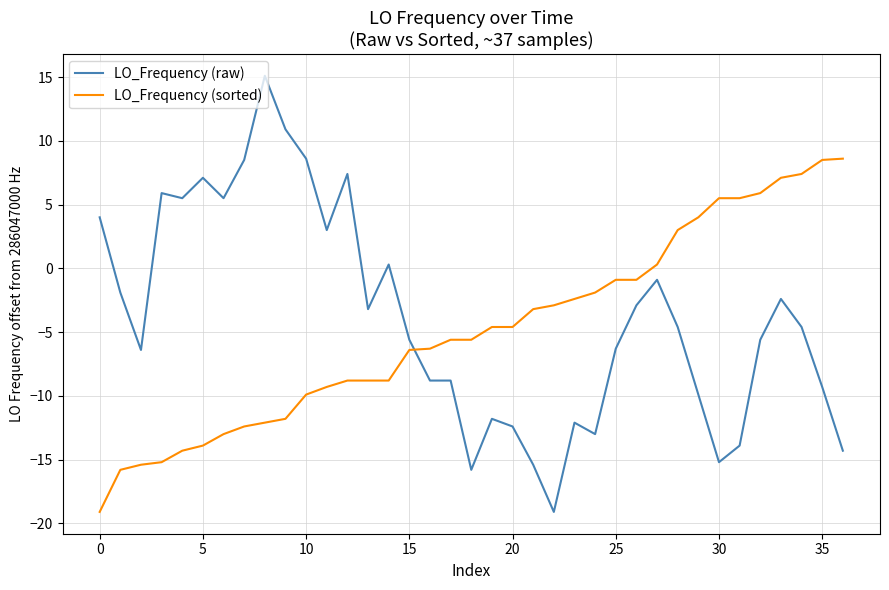

Does the chart have visible grid lines?

Yes